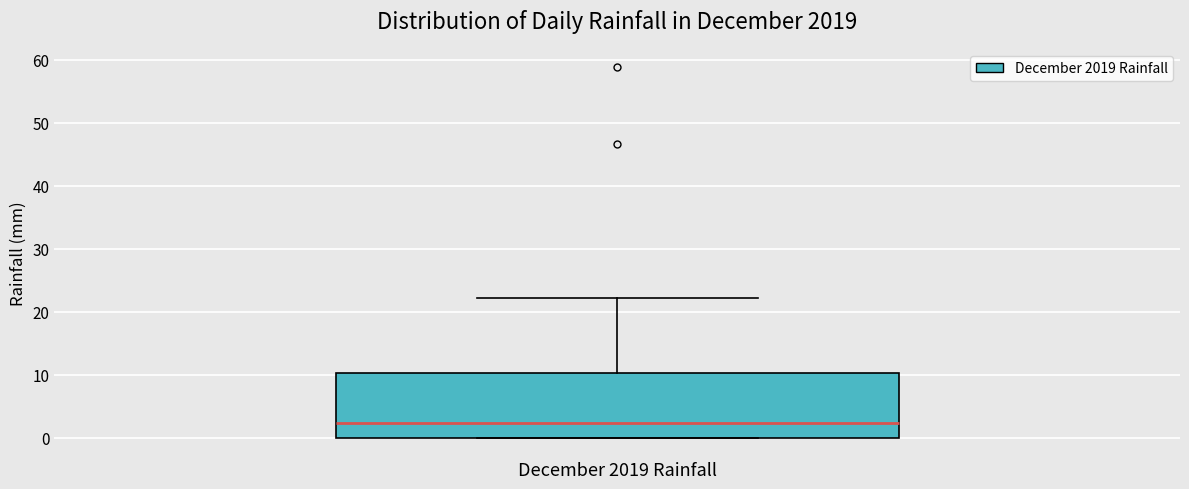

Where does the median line of the box for December 2019 Rainfall sit on the y-axis? The values are not printed on the chart, so give them approximately, as read against the axis.

2